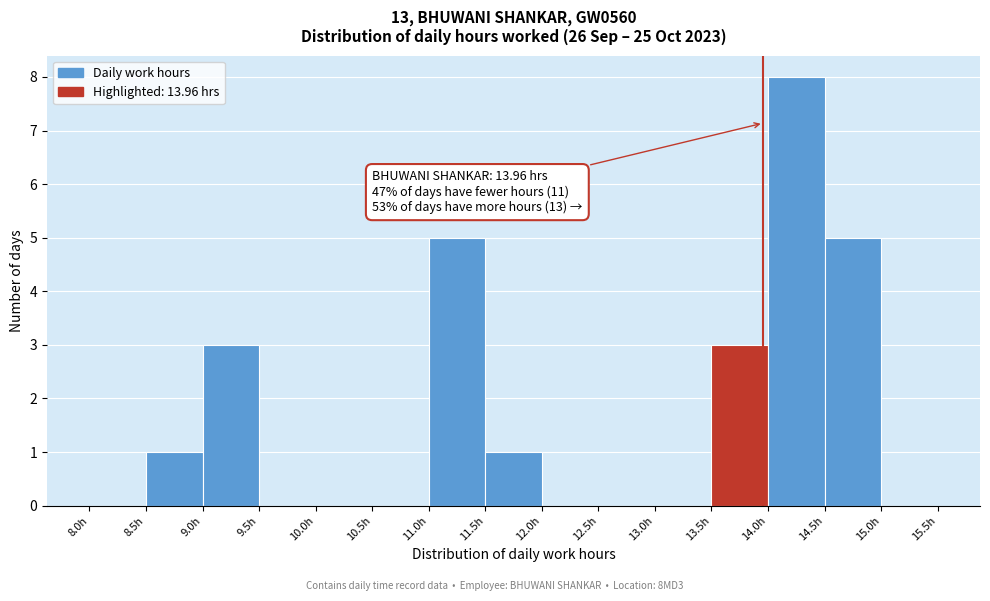

Over which range of the x-axis is the bar tallest?

14.0 to 14.5